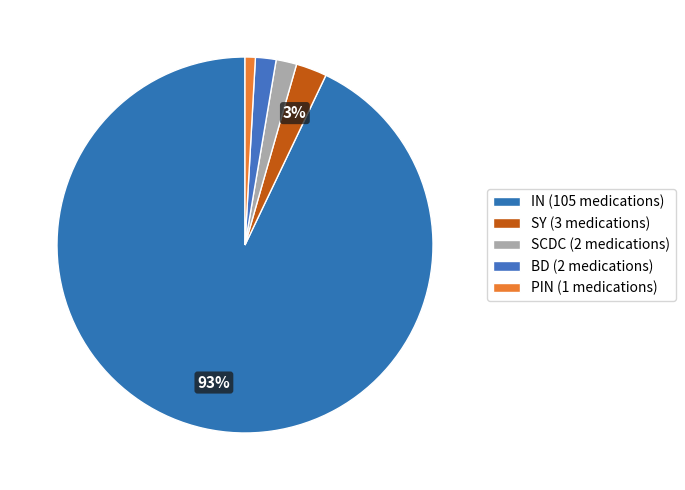

Is there any slice that represents more than half of the pie?

Yes